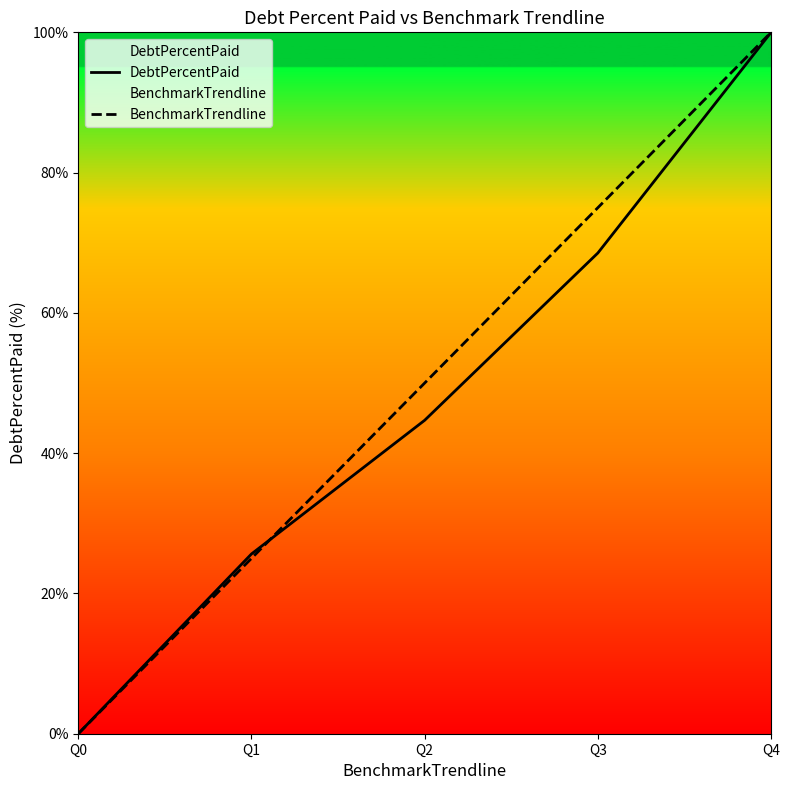

Which series has the largest total across all categories?

BenchmarkTrendline